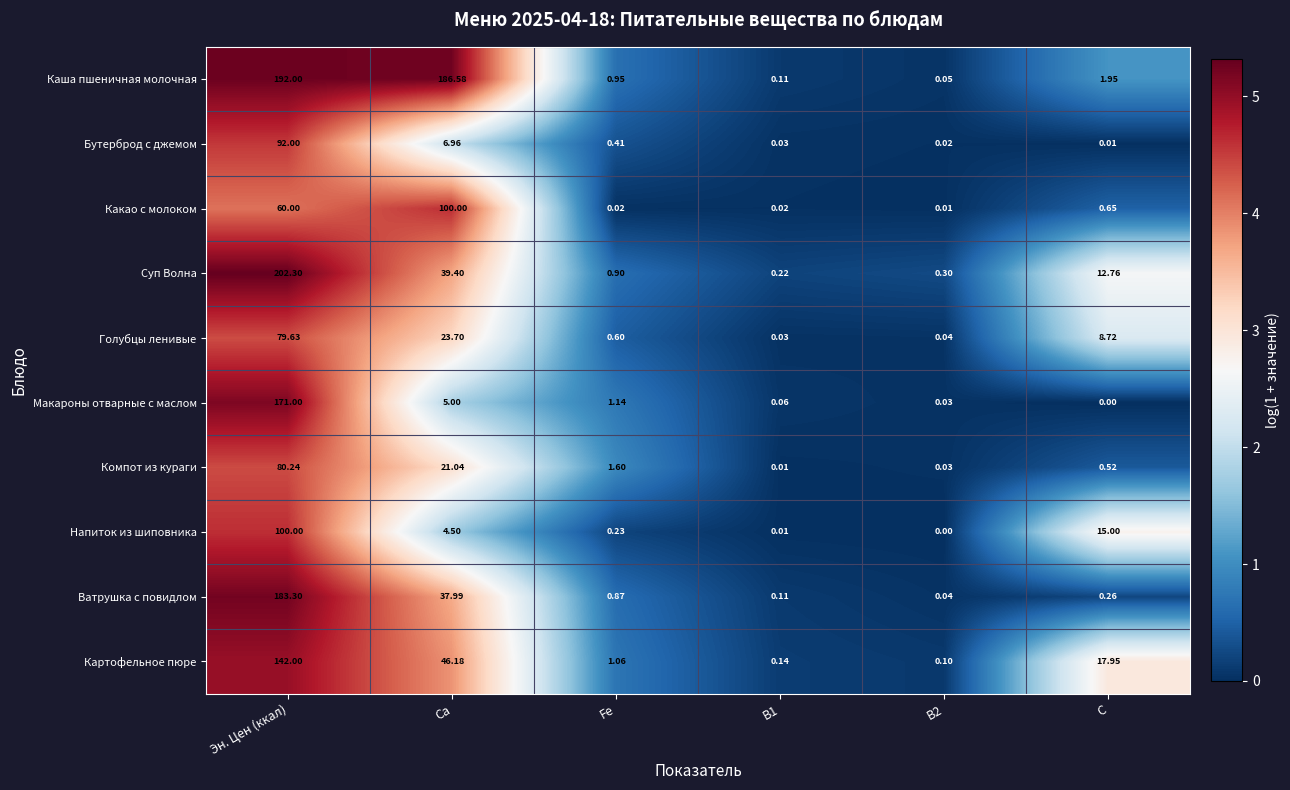

At which category does the chart reach its peak across all series?

Эн. Цен (ккал)